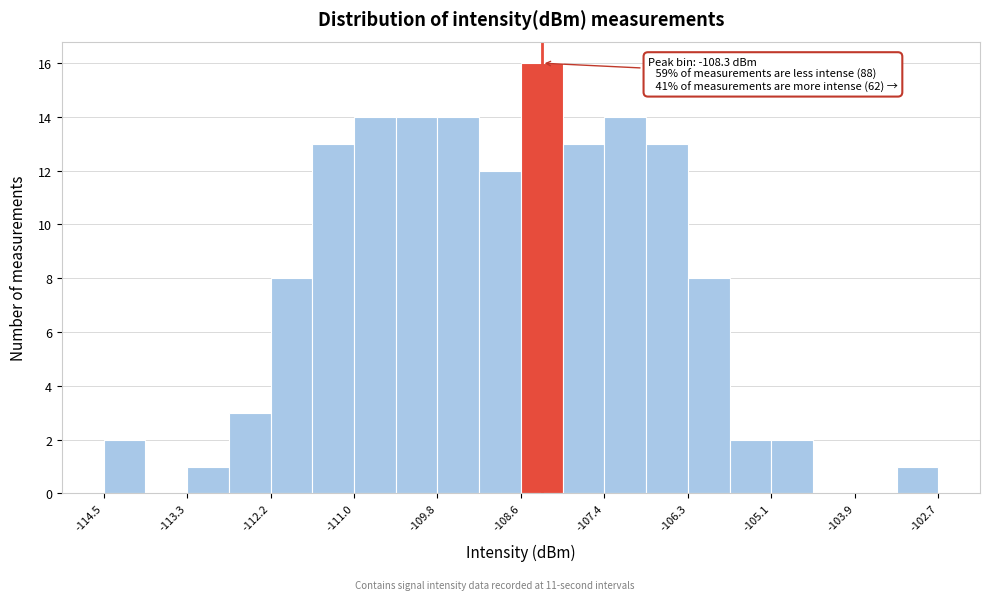

Around what value on the x-axis is the tallest bar? Give the approximate position of its centre, as read against the axis.

-108.4